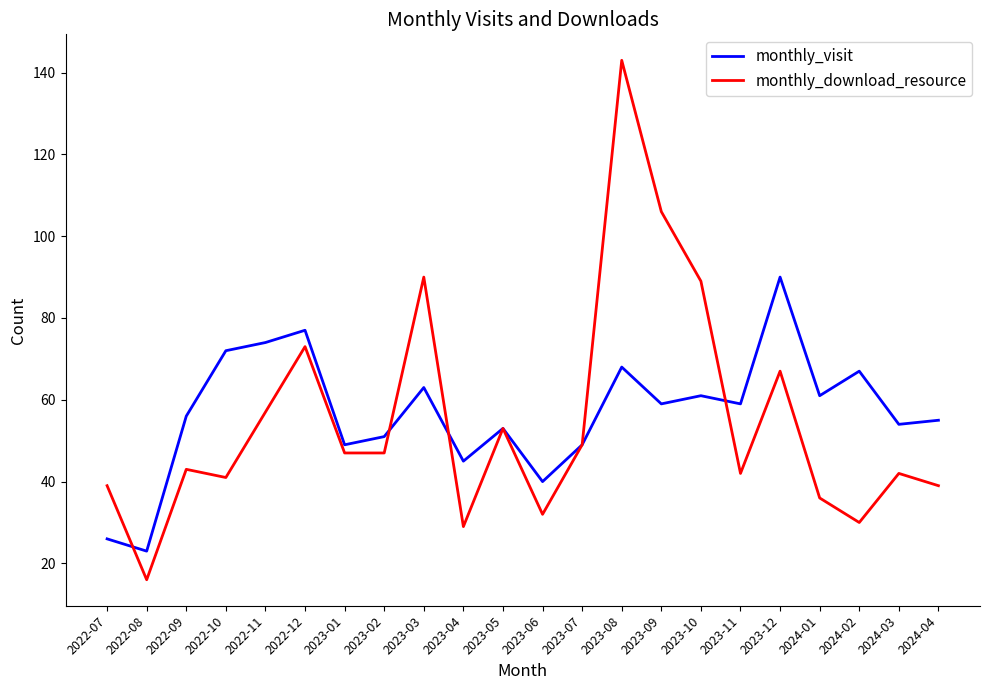

What position from the right is 2023-03?

14